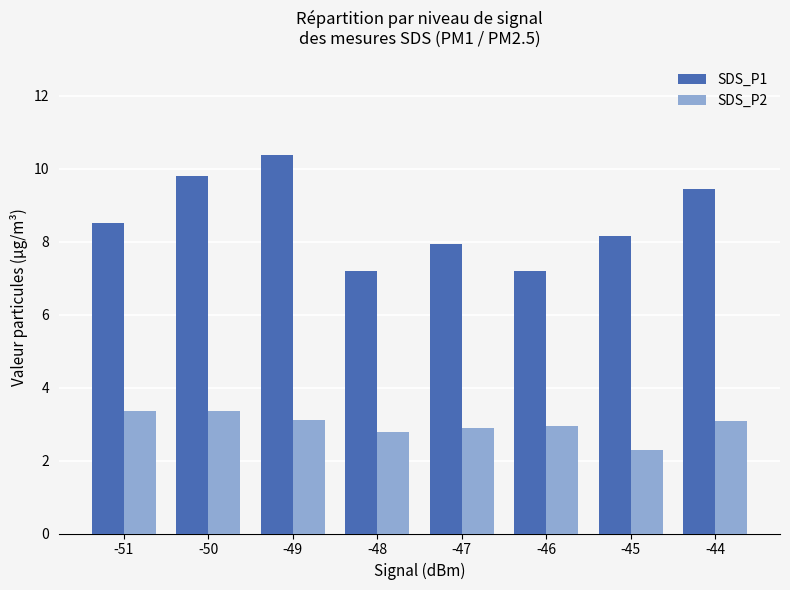

Which category has the highest value in the SDS_P1 series?

-49